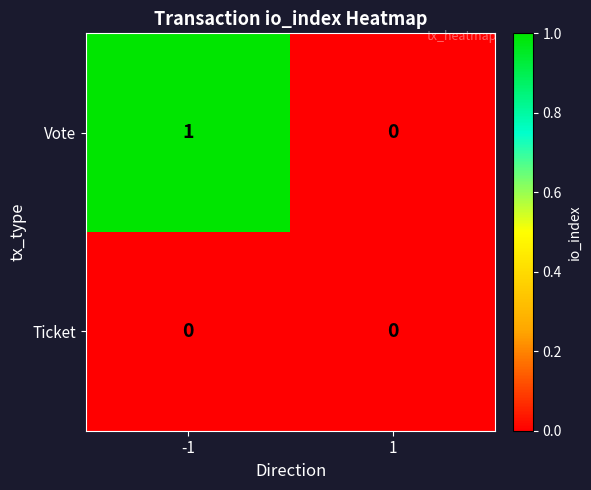

Between -1 and 1, which series saw the biggest shift?

Vote